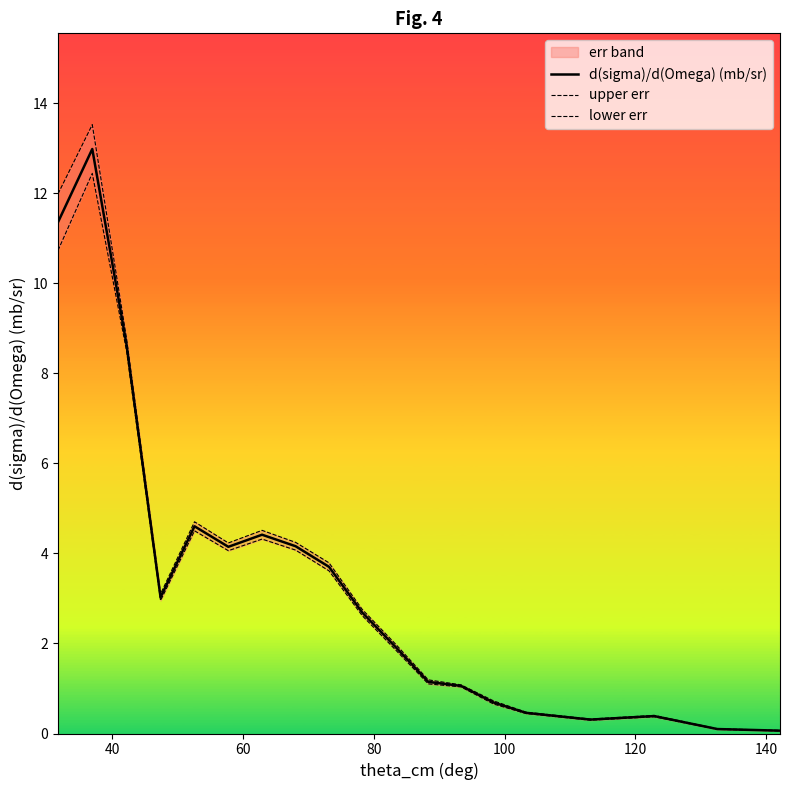

Does the chart display data point markers on the line(s)?

No